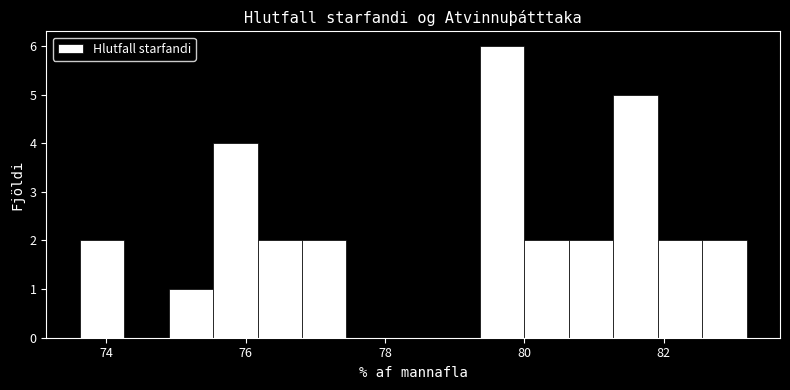

Read against the x-axis, roughly where is the centre of the tallest bar?

79.6